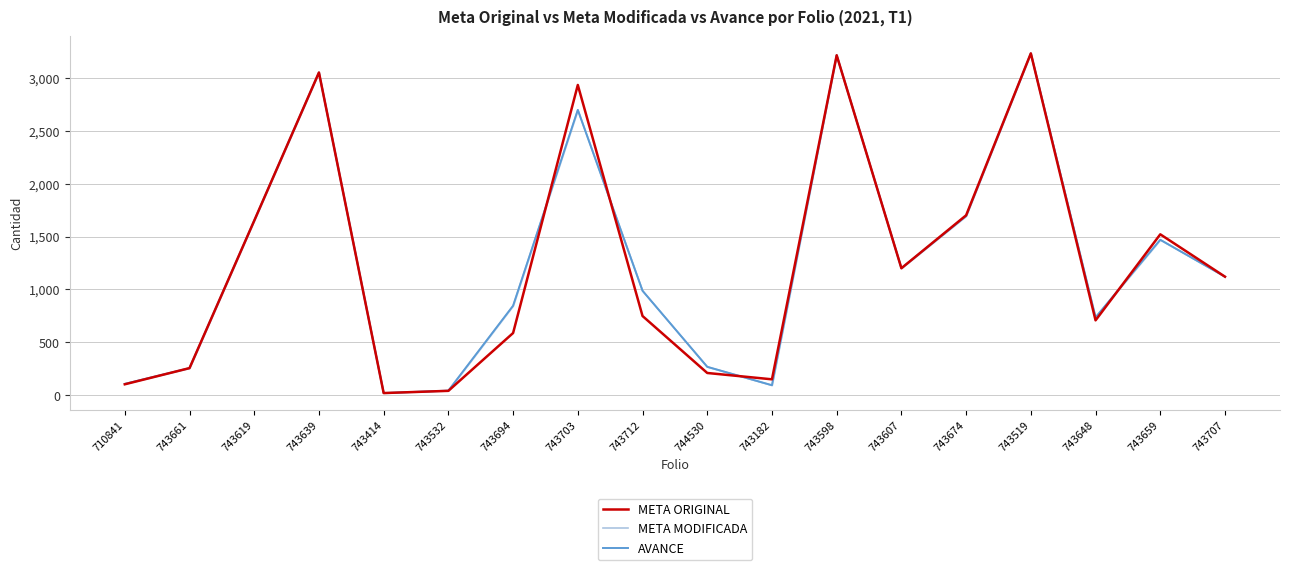

How many intersections are there between META MODIFICADA and META ORIGINAL?

5